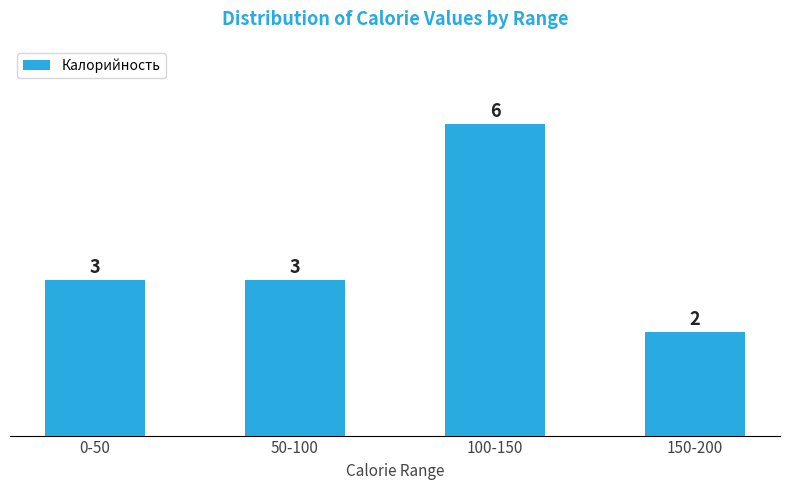

Reading right to left, transcribe all the data shown in this chart.

2	6	3	3